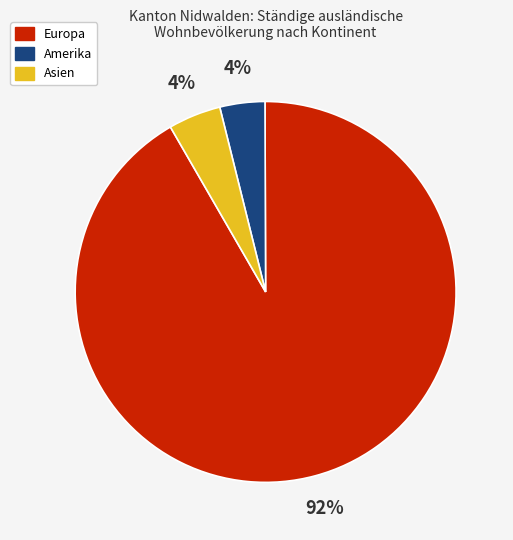

Is there any slice that represents more than half of the pie?

Yes